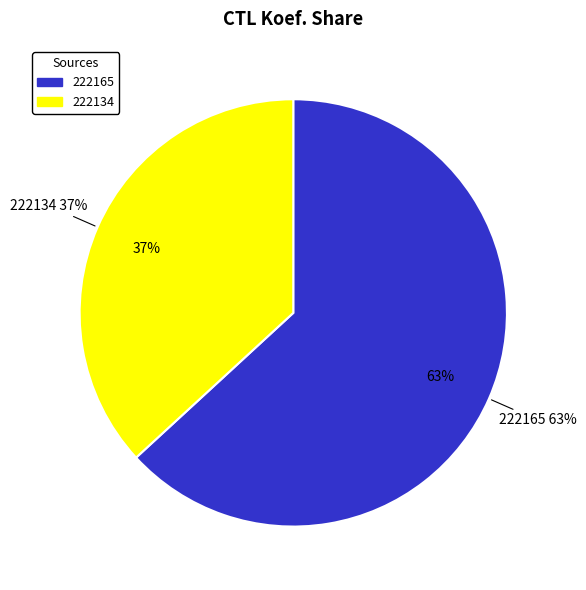

What is the ratio of the value at 222165 to the value at 222134?

1.7